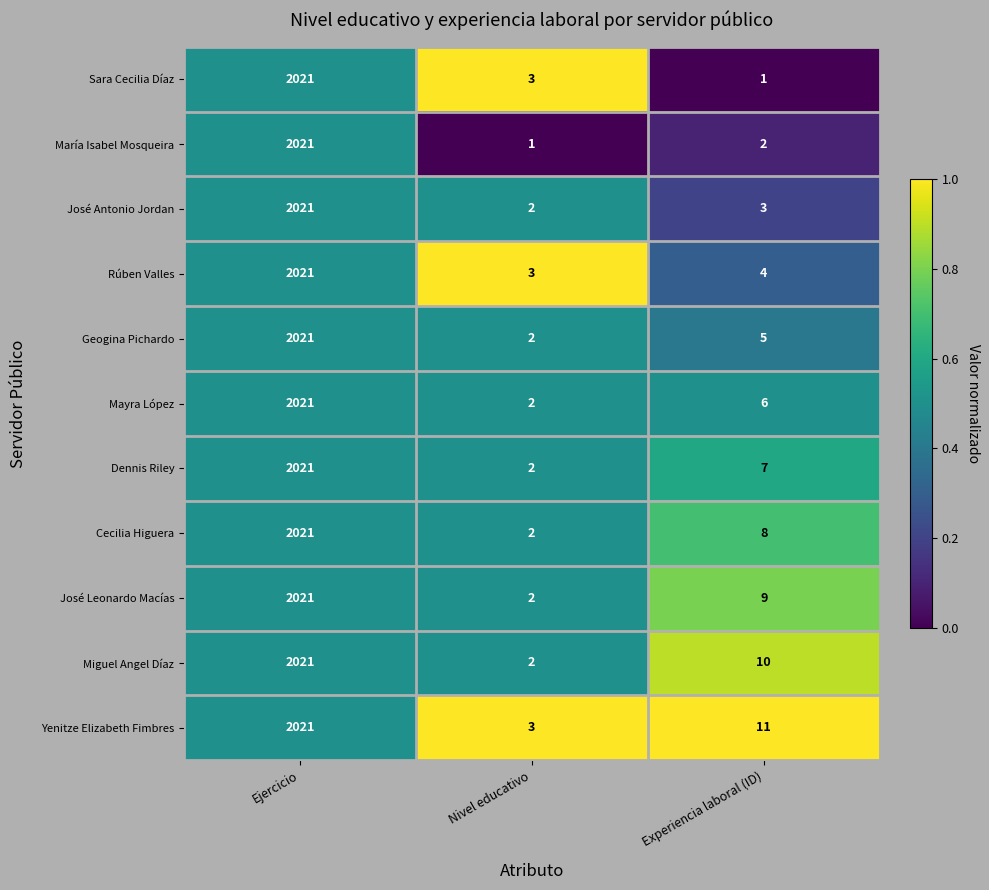

Between Ejercicio and Experiencia laboral (ID), which series saw the biggest shift?

Sara Cecilia Díaz